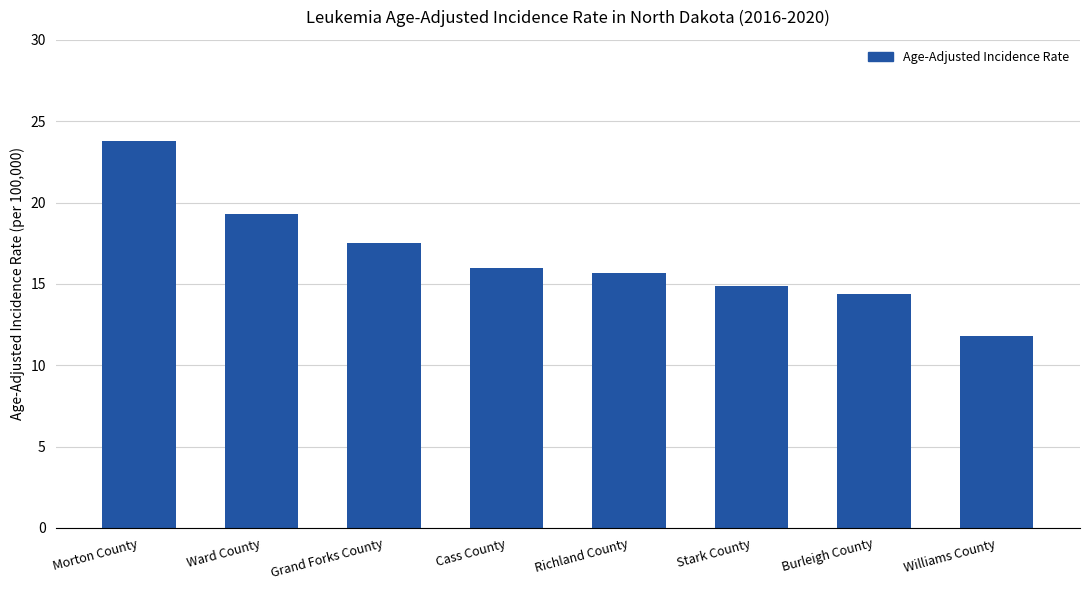

Count the number of data series in this chart.

1